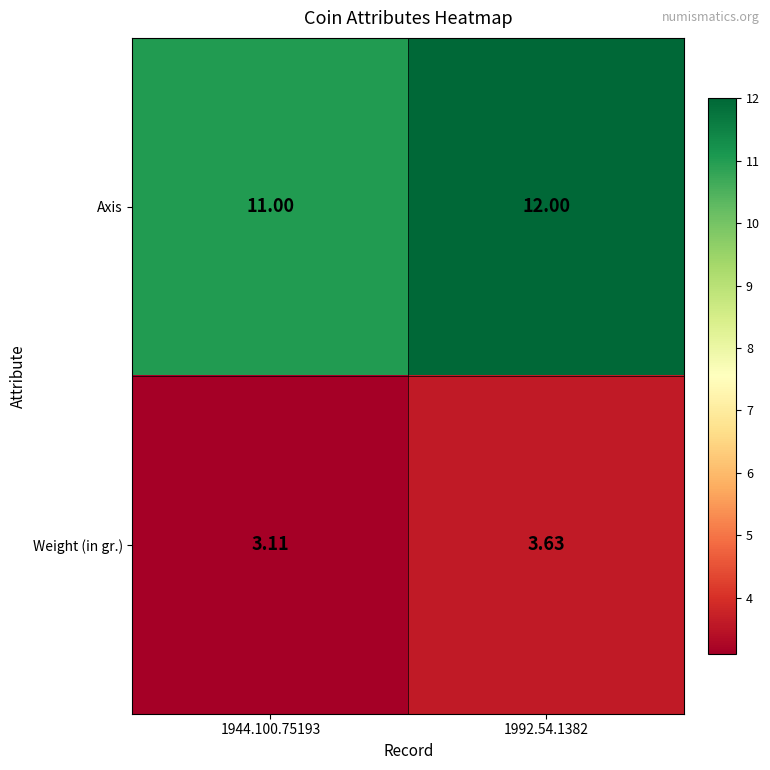

Rank the series by their maximum value, from lowest to highest.

Weight (in gr.), Axis